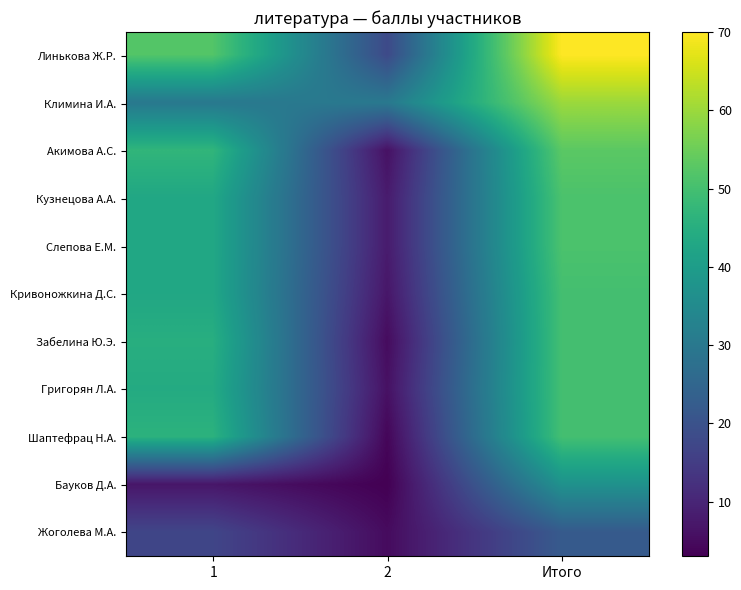

List the series in order of their peak value, highest first.

Линькова Ж.Р., Климина И.А., Акимова А.С., Кузнецова А.А., Слепова Е.М., Кривоножкина Д.С., Забелина Ю.Э., Григорян Л.А., Шаптефрац Н.А., Бауков Д.А., Жоголева М.А.